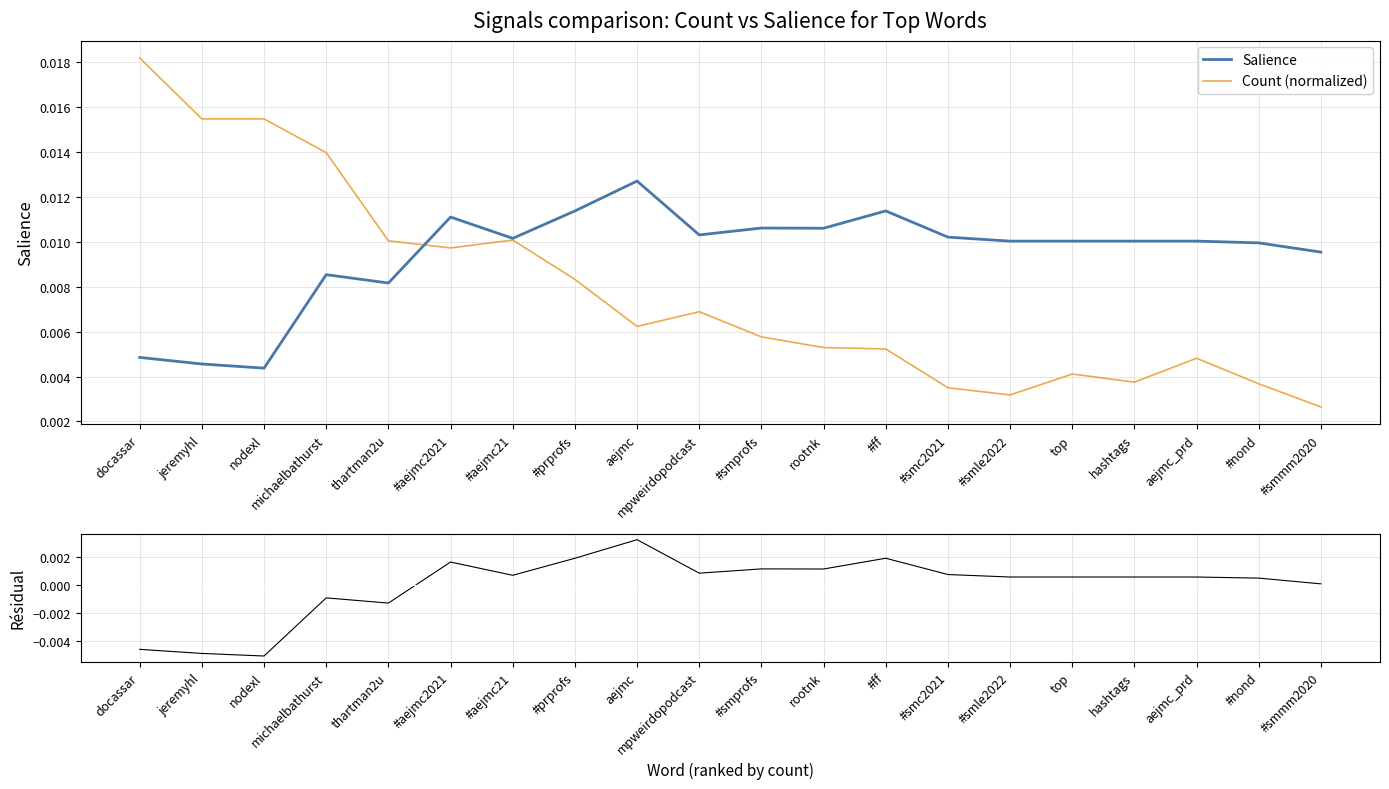

At which label does Salience reach its peak?

aejmc